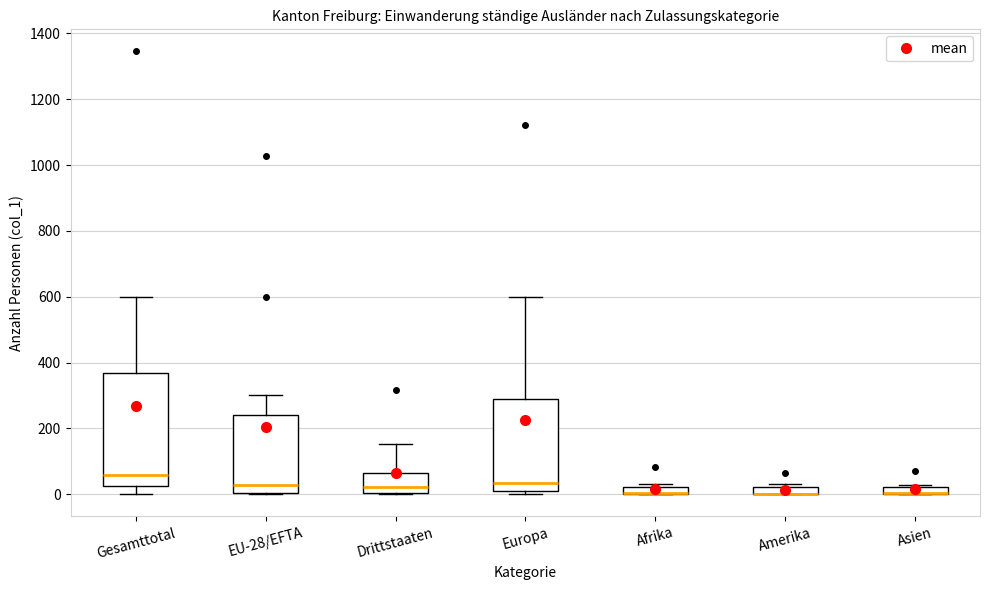

Where does the upper whisker of the box for Europa end on the y-axis? The values are not printed on the chart, so give them approximately, as read against the axis.

600